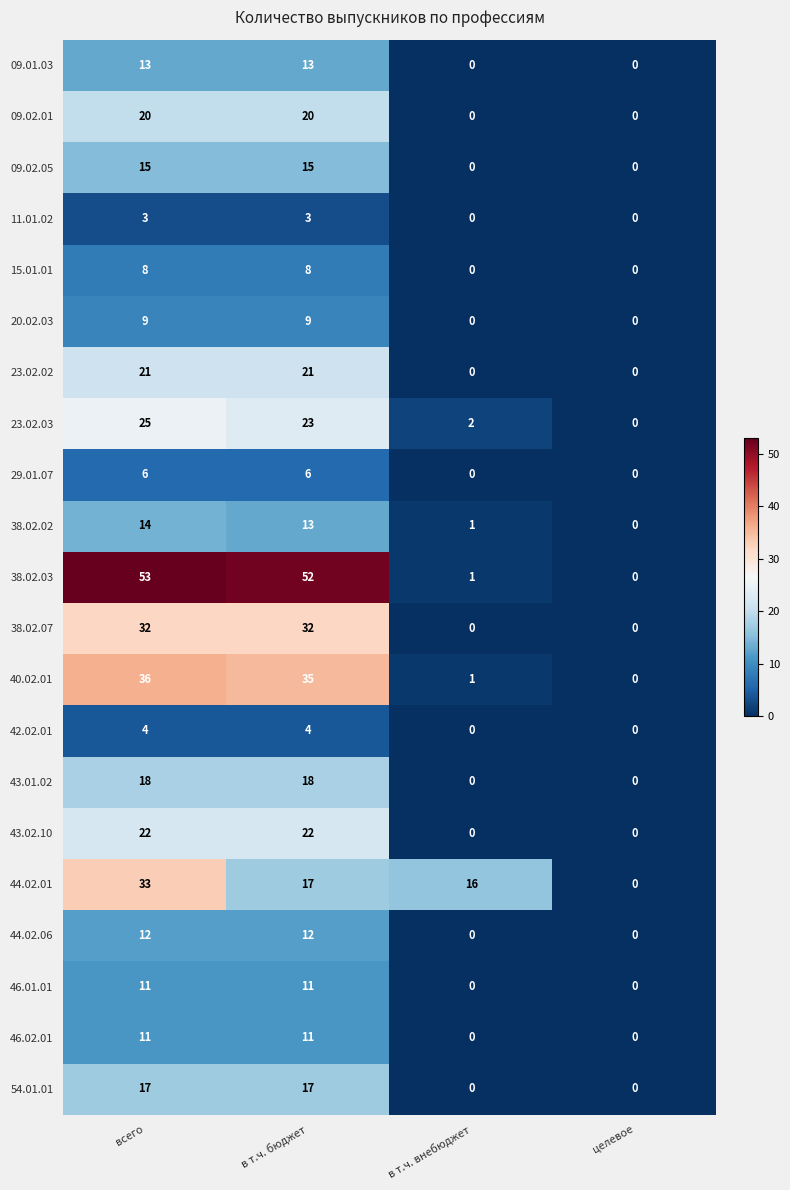

What is the difference between the maximum and minimum values in the 40.02.01 series?

36